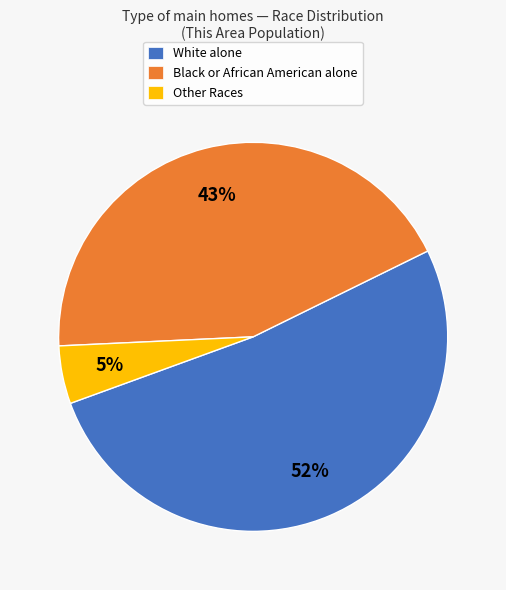

What is the smallest slice in the pie chart?

Other Races